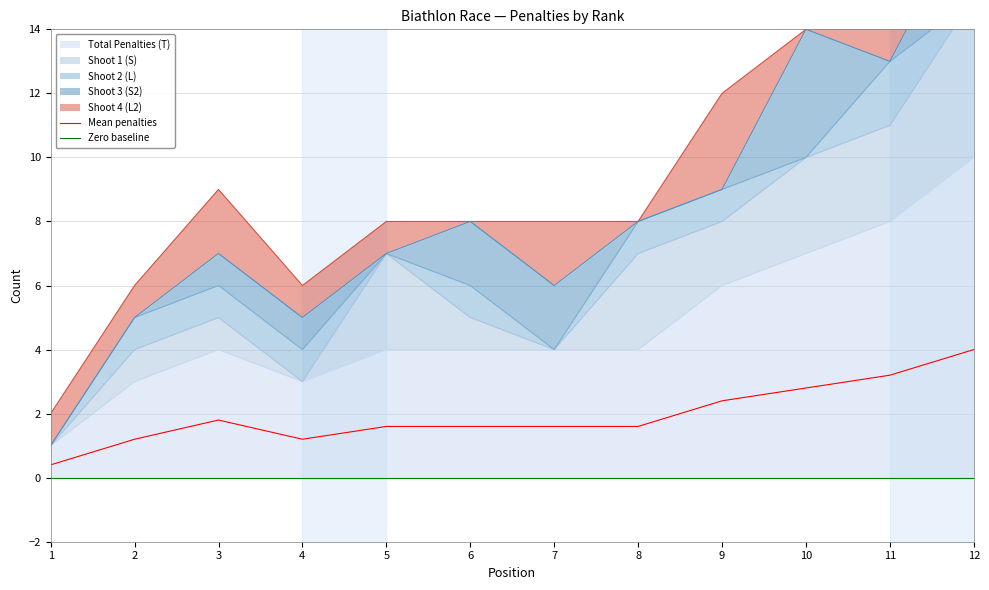

Between 8 and 12, which is larger?

12